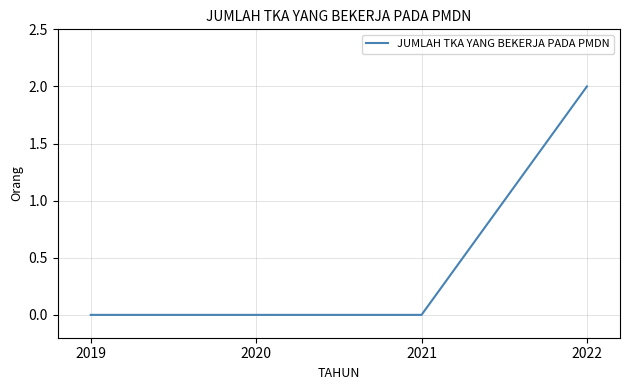

The chart shows a value of 2 at 2022. True or false?

True